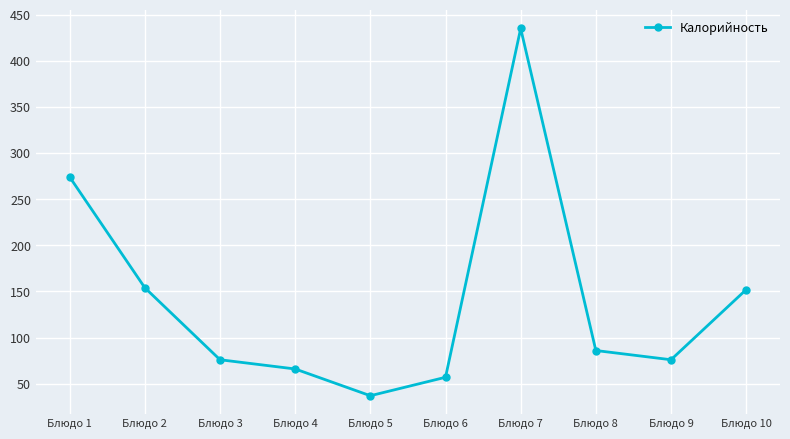

What is the maximum value shown in the chart?

435